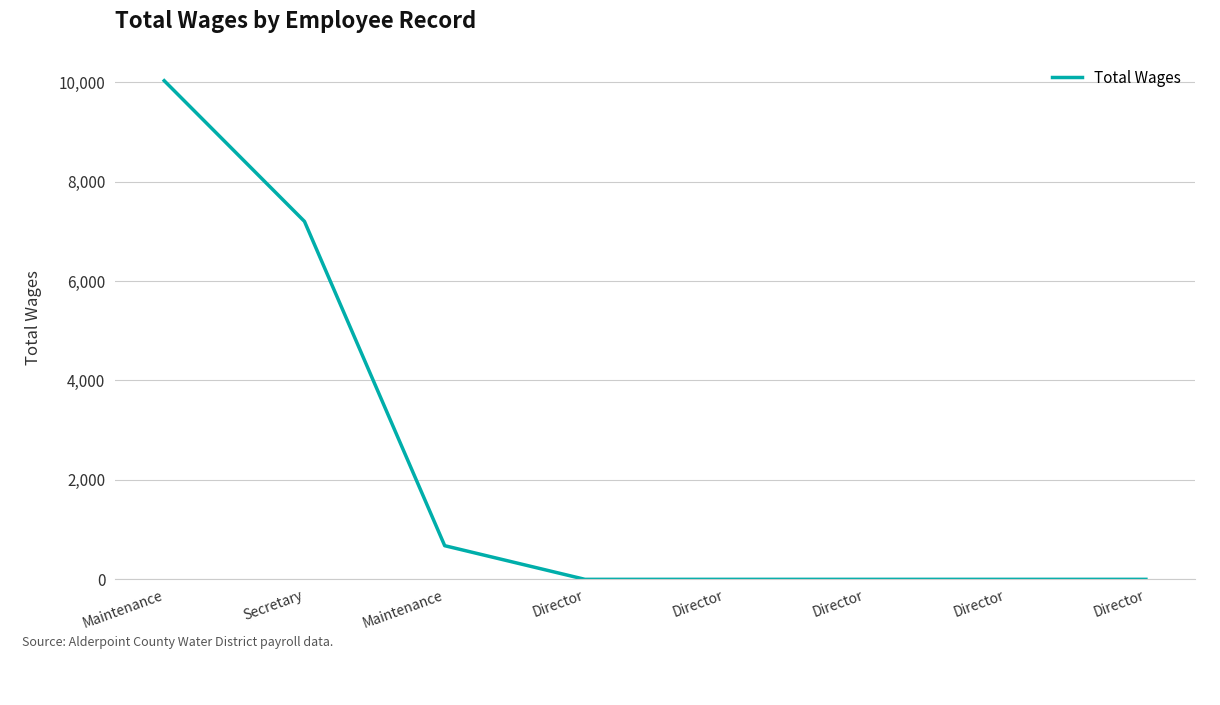

What is the maximum value shown in the chart?

10030